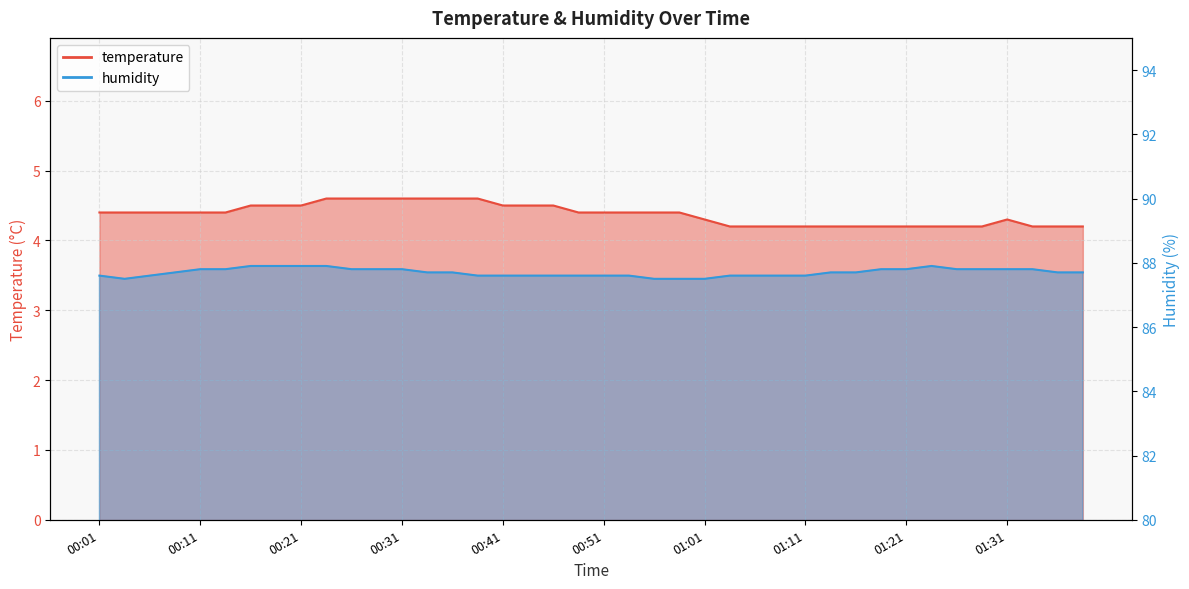

Read the humidity value at 00:01.

87.6